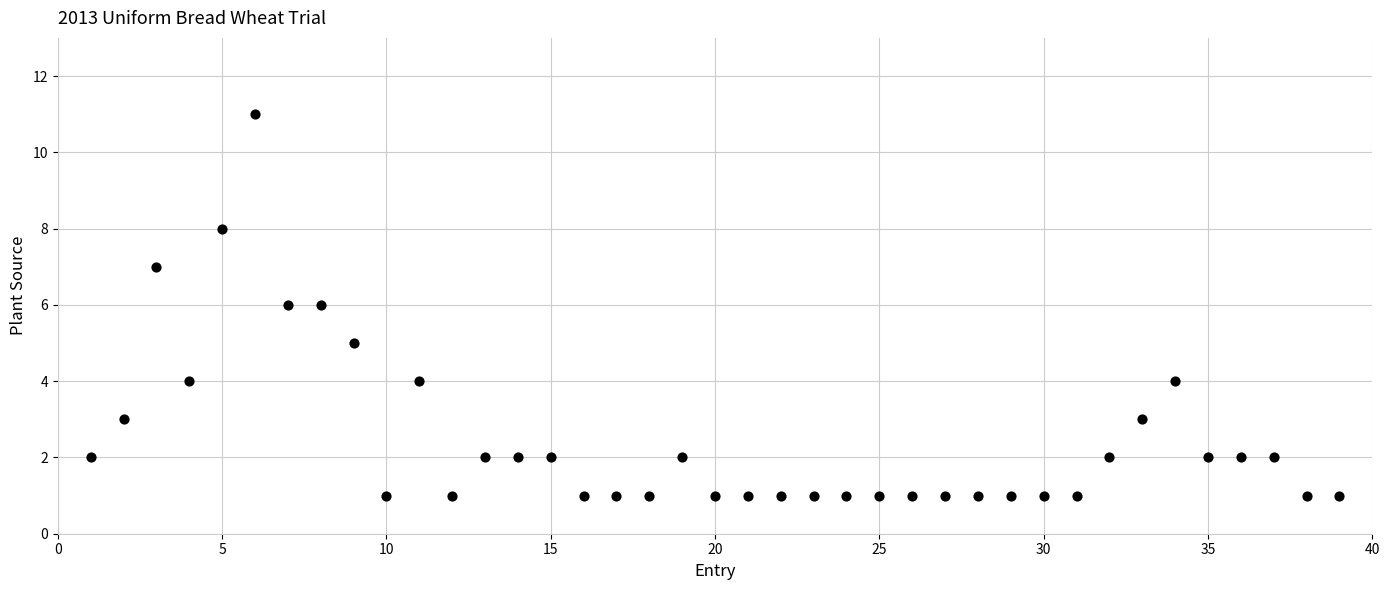

What is the range of Y values (max minus min)?

10